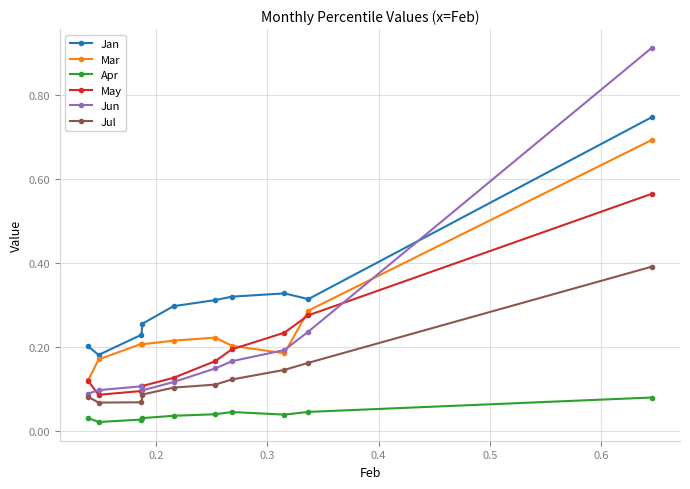

True or false: Jun has more than 0 points higher than both neighbors.

True